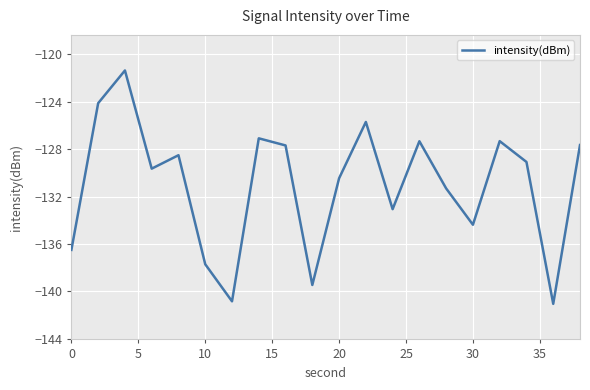

What is the lowest value of the intensity(dBm) series?

-141.1